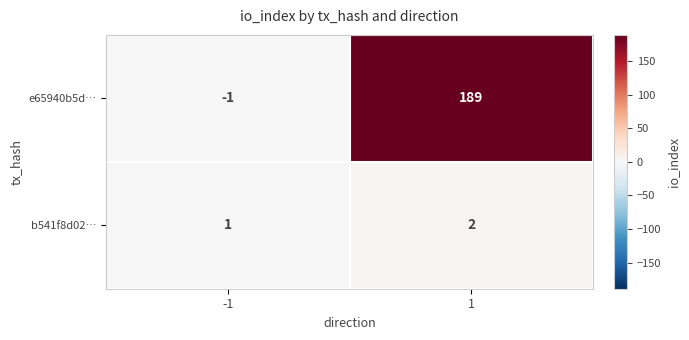

What is the spread (max minus min) of values at 1?

187